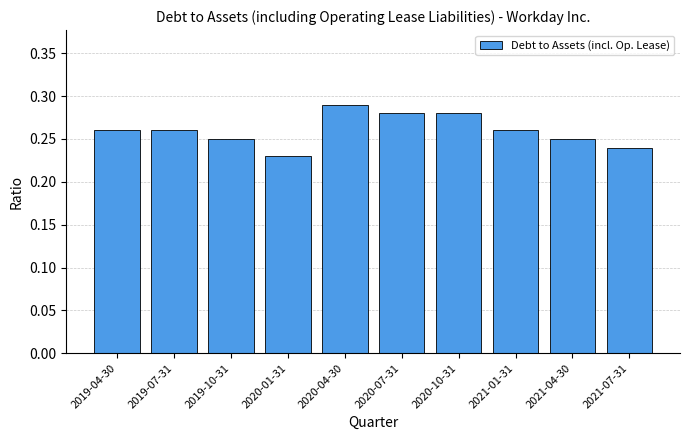

How many categories are shown in the chart?

10